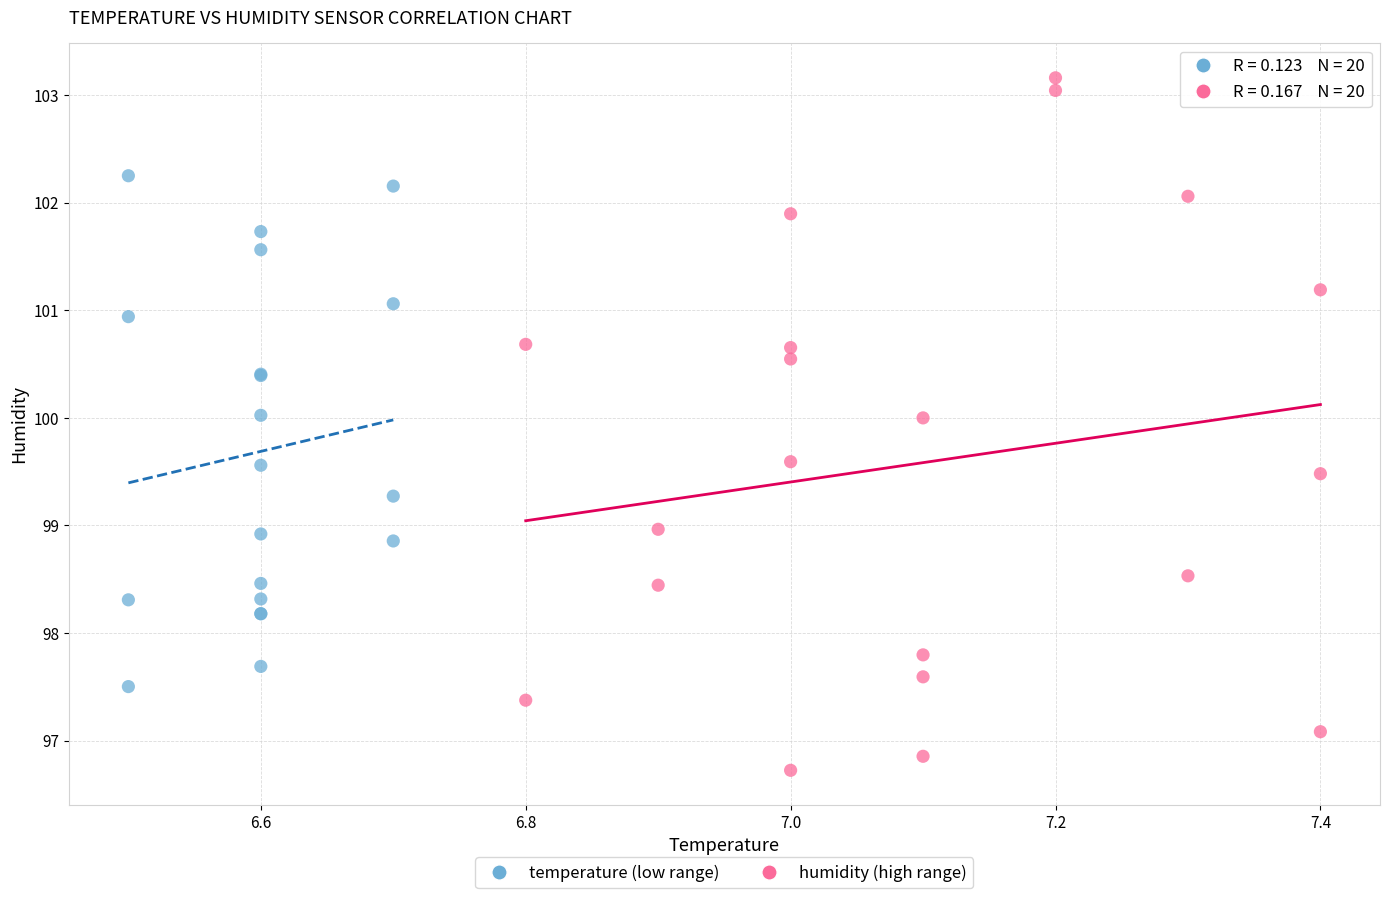

Which series contains the lowest Y value?

humidity (high range)